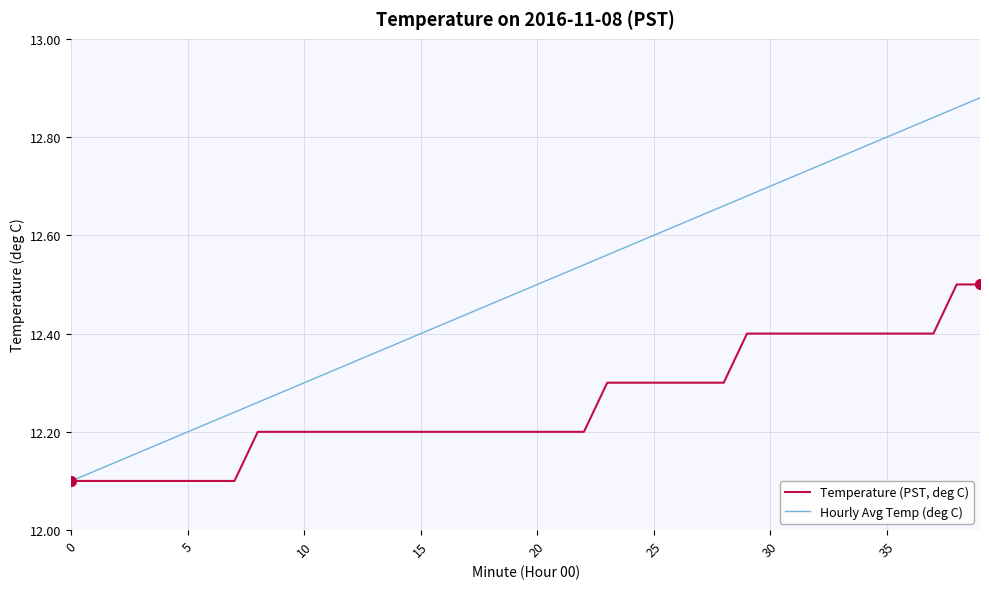

List the series in order of their peak value, highest first.

Hourly Avg Temp (deg C), Temperature (PST, deg C)